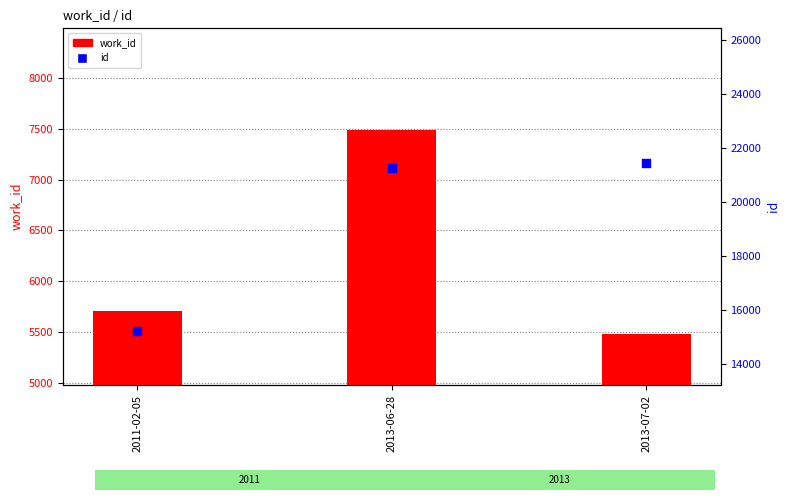

At how many categories does at least one series exceed 14820?

3